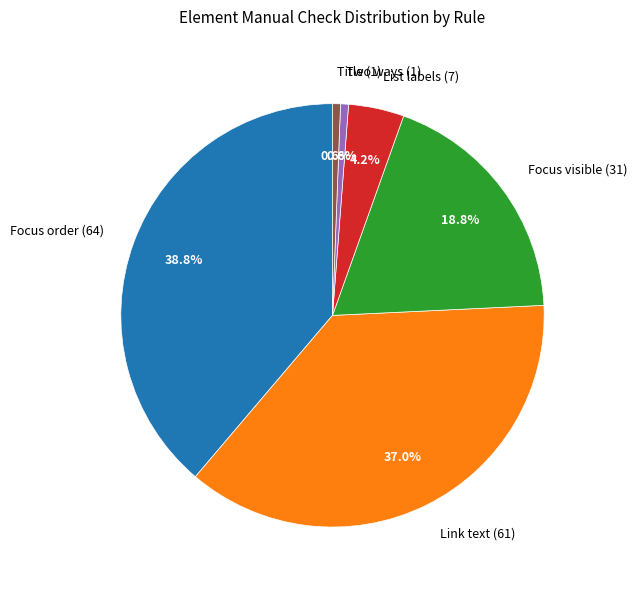

Which slice is the largest?

Focus order (64)